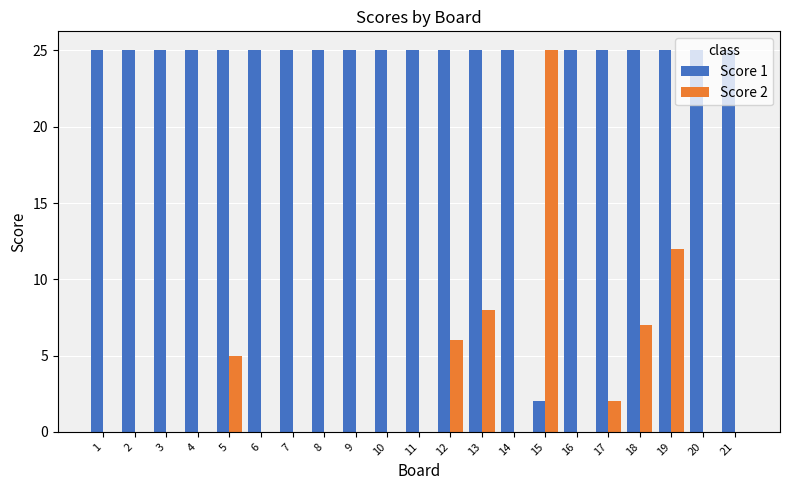

What is the highest value of the Score 1 series?

25